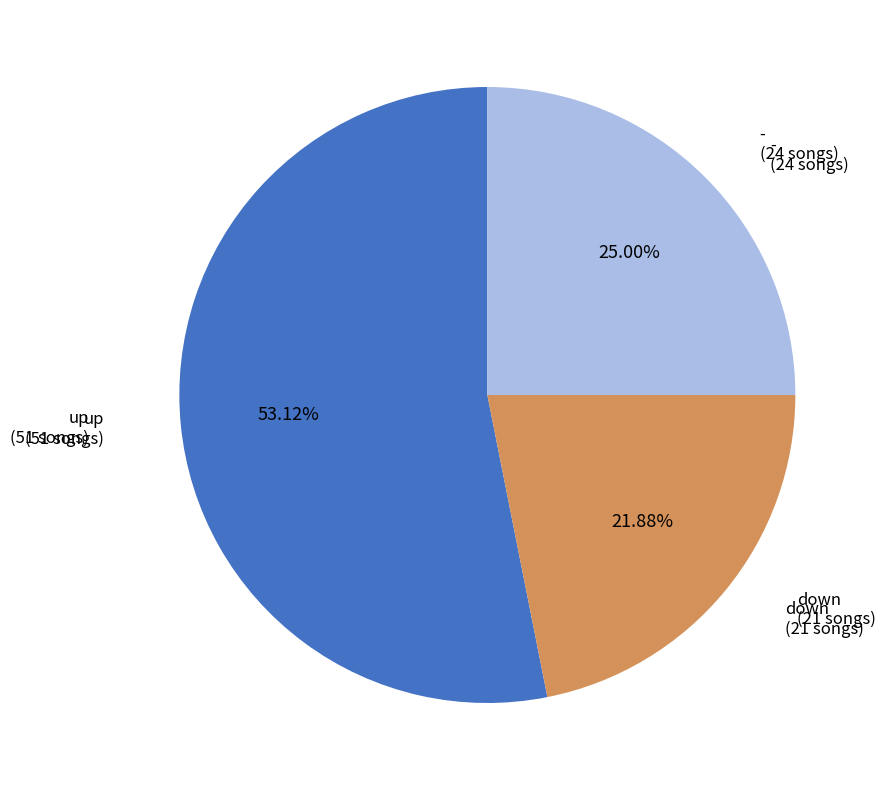

To the nearest percent, what percentage of the pie is up?

53%